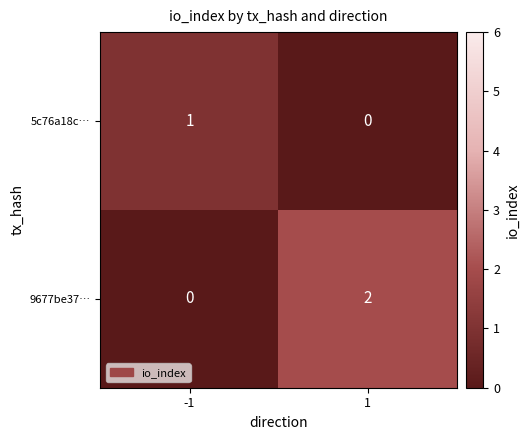

How many data points does each series have?

2